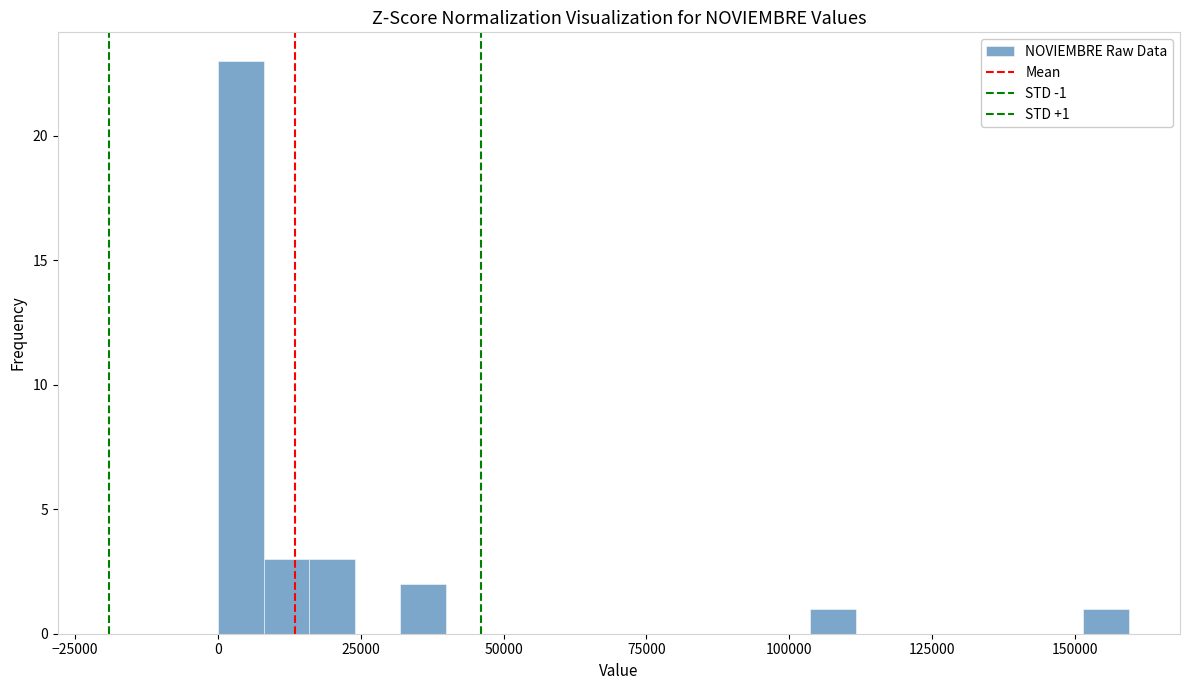

Around what value on the x-axis is the tallest bar? Give the approximate position of its centre, as read against the axis.

5000